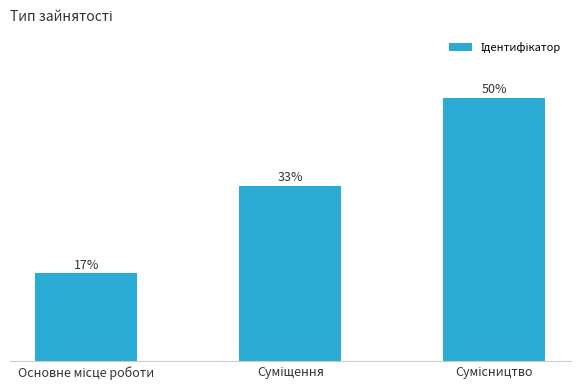

Approximately how many times larger is the value at Сумісництво compared to Основне місце роботи?

3.0